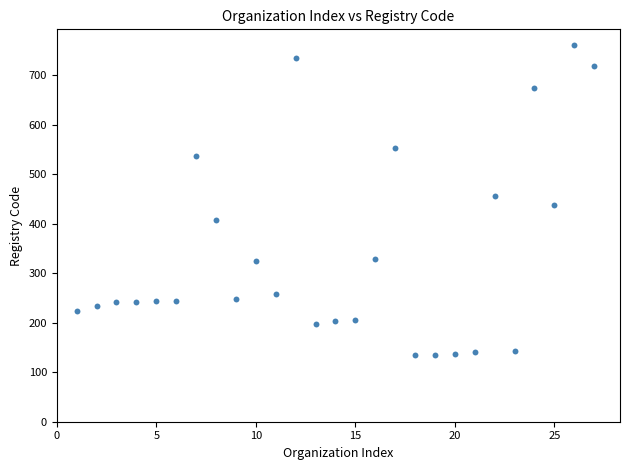

What is the range of X values (max minus min)?

26